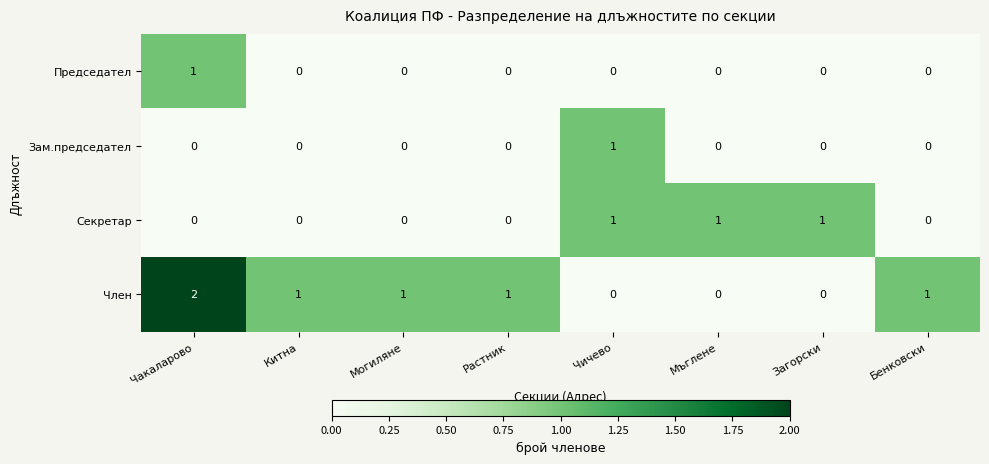

Which label corresponds to the largest value in the chart?

Чакаларово